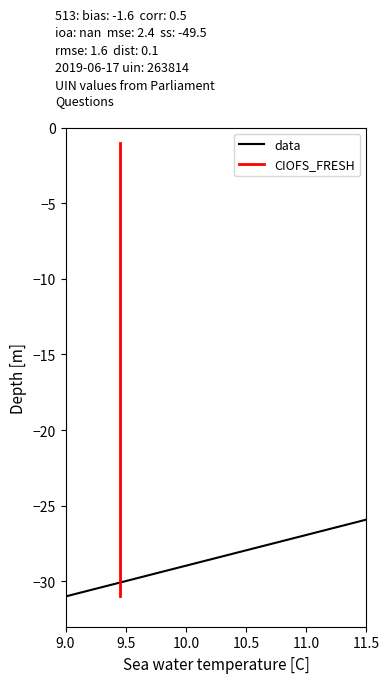

What are all the series names shown in the legend?

data, CIOFS_FRESH